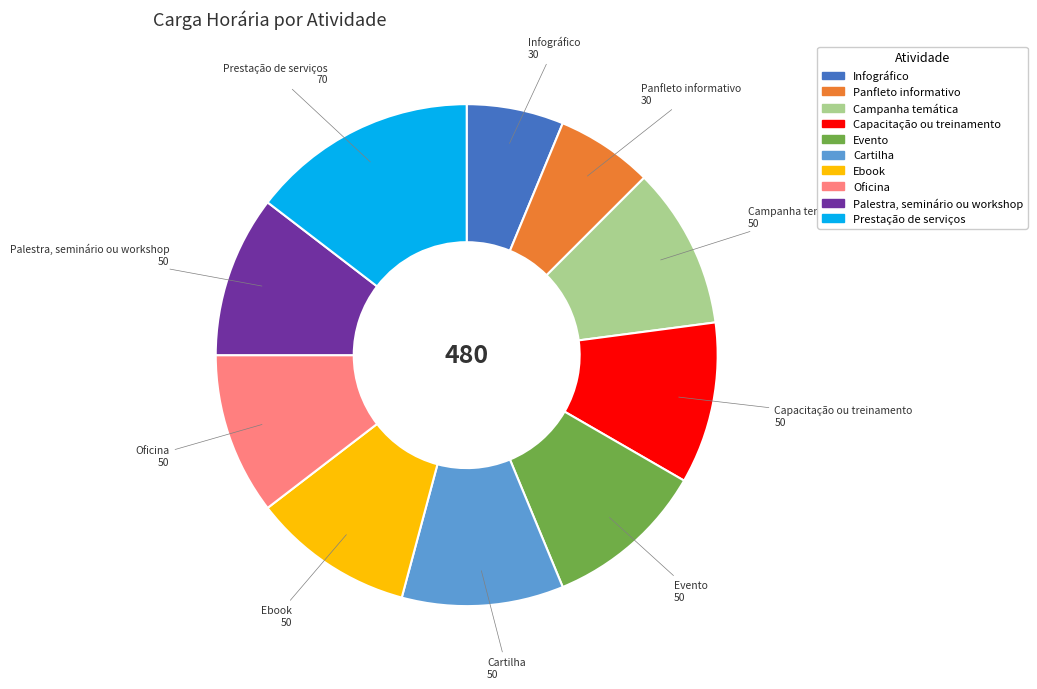

Combined, do Ebook and Campanha temática account for over 50%?

No